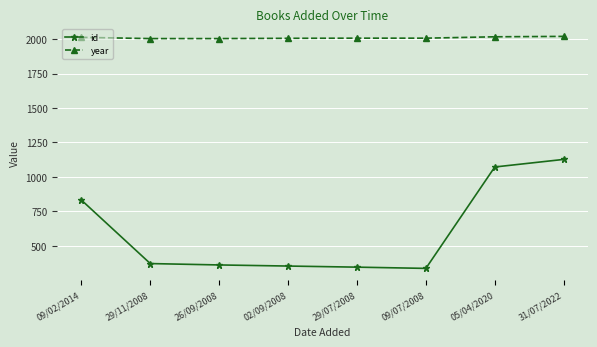

Does the chart display data point markers on the line(s)?

Yes